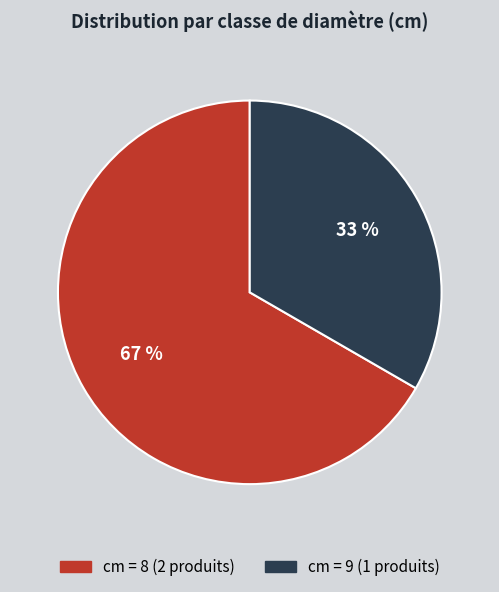

To the nearest percent, what is the average slice percentage?

50%